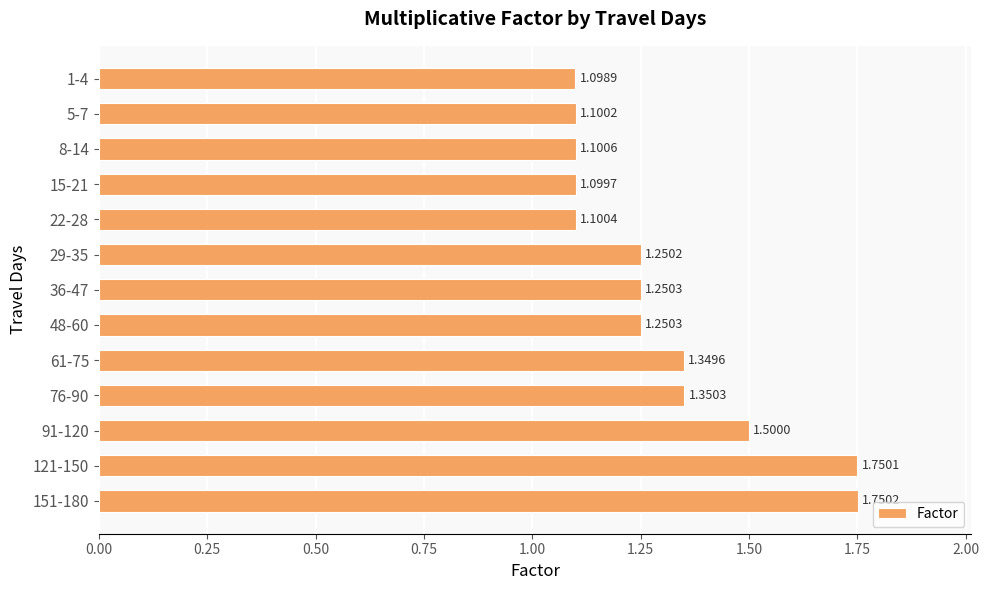

Approximately how many times larger is the value at 15-21 compared to 36-47?

0.9